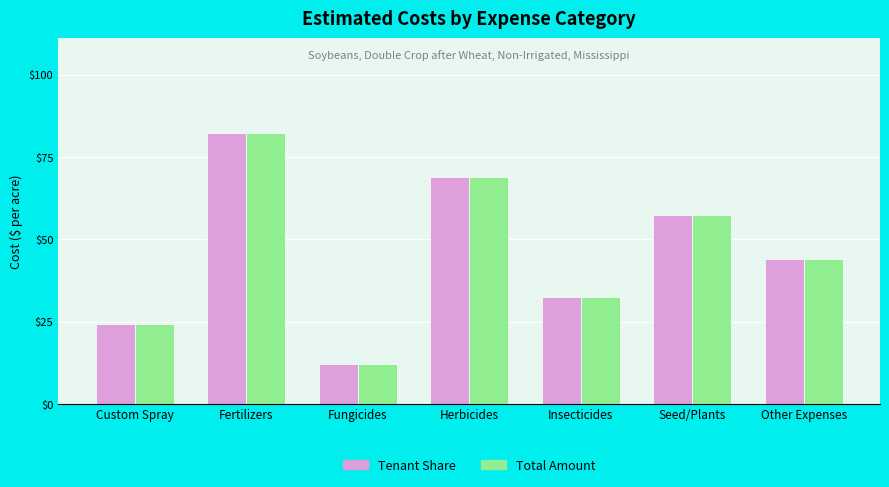

What are all the series names shown in the legend?

Tenant Share, Total Amount